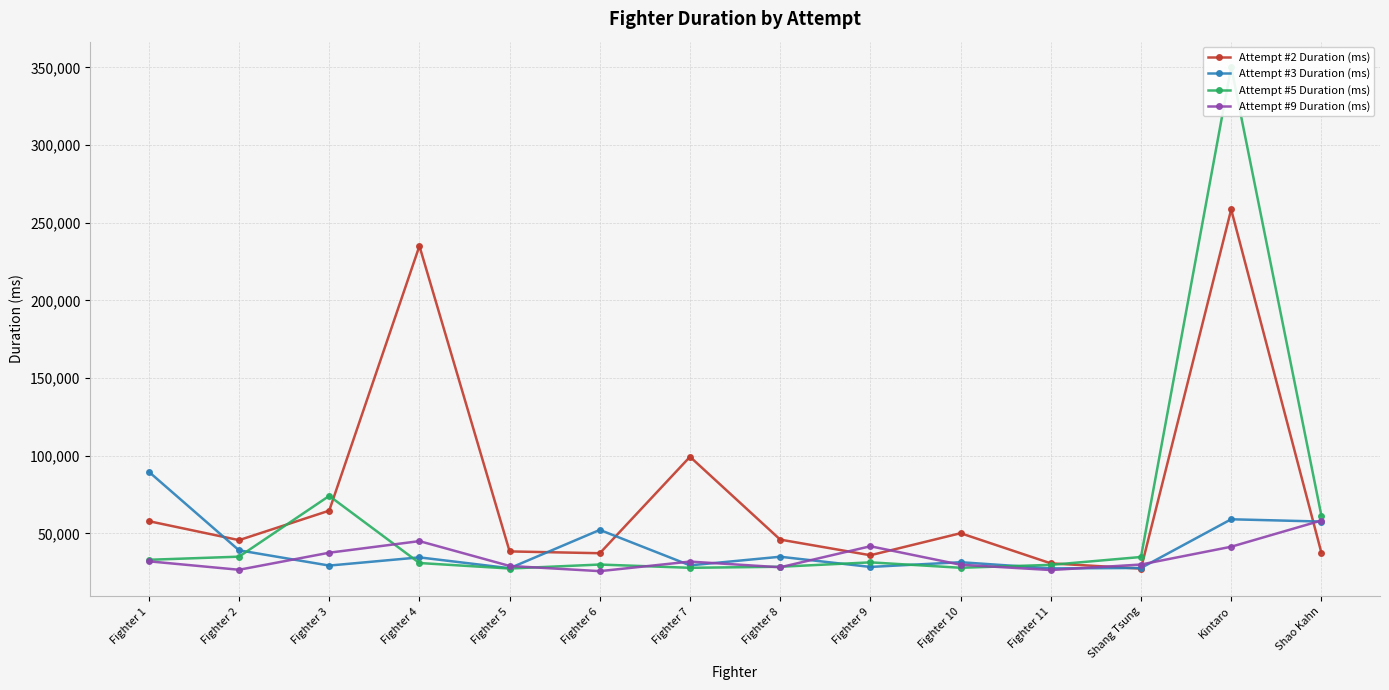

Is the value of Attempt #9 Duration (ms) at Shang Tsung greater than the value of Attempt #3 Duration (ms) at Fighter 5?

Yes